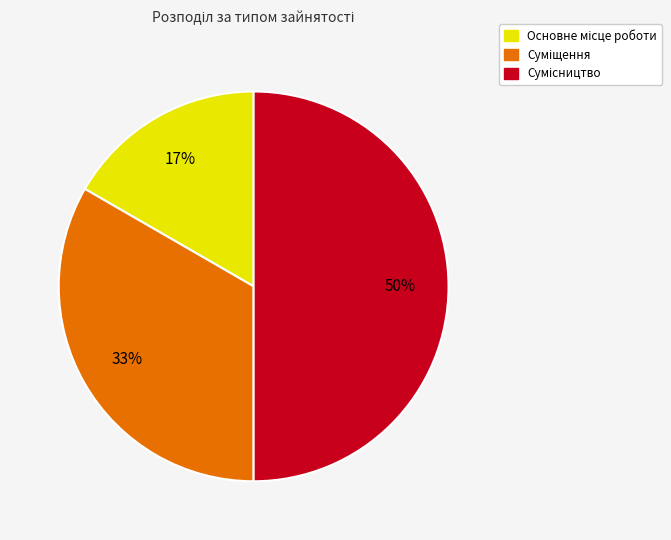

To the nearest percent, what is the difference between the largest and smallest slice percentages?

33%